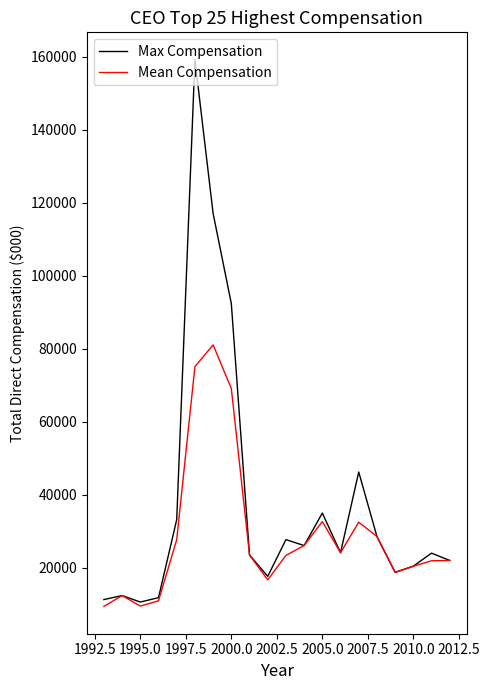

What is the average value of the Max Compensation series?

38099.7